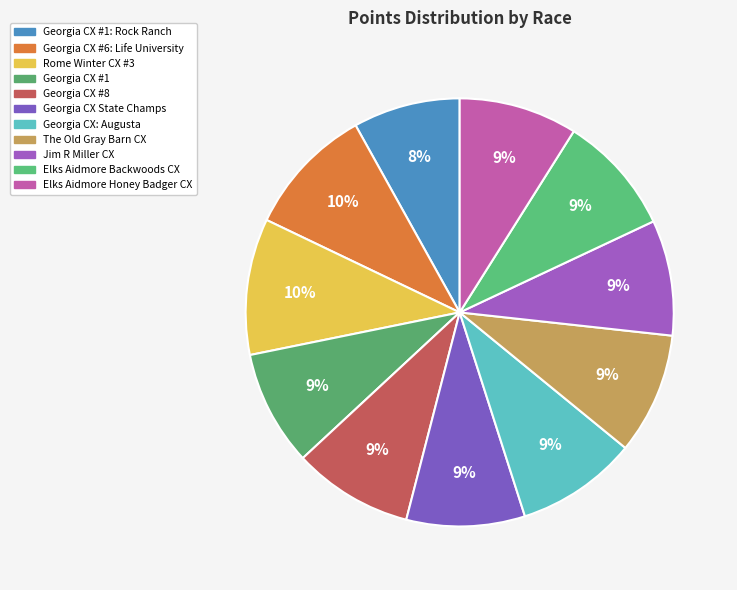

How many slices are in this pie chart?

11